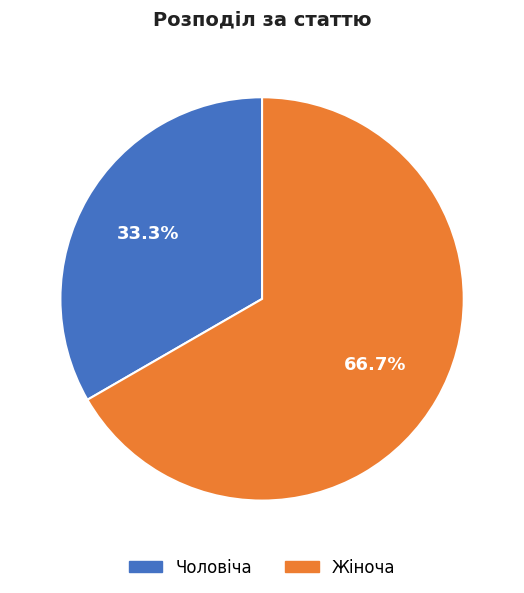

Approximately how many times larger is the value at Чоловіча compared to Жіноча?

0.5